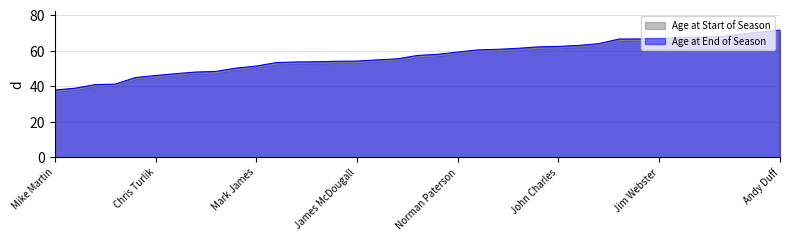

What is the difference between the second highest and second lowest values in the age_end series?

31.6